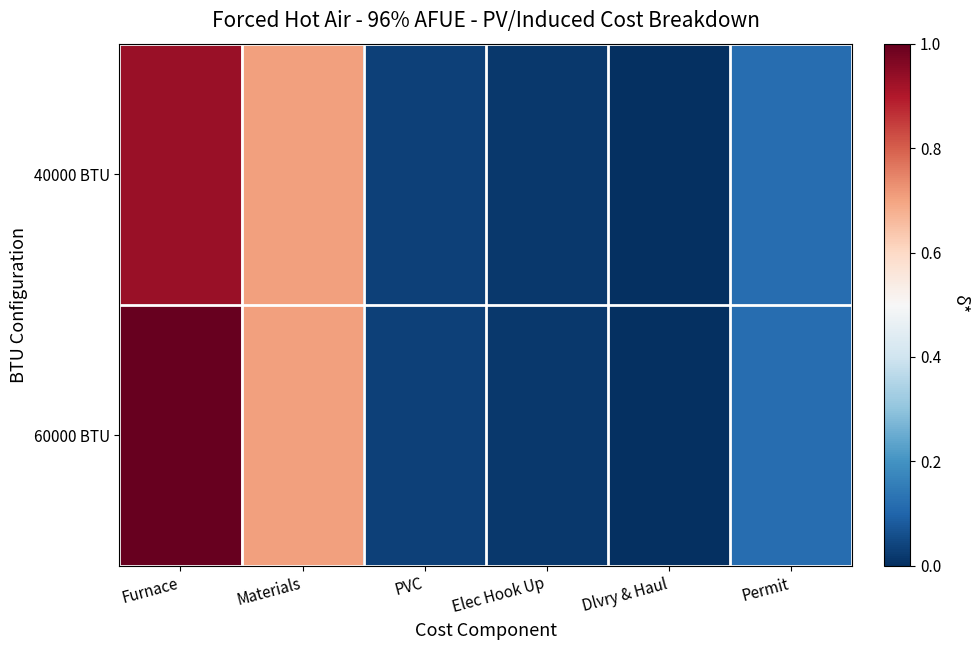

Between Furnace and PVC, which series saw the biggest shift?

60000 BTU